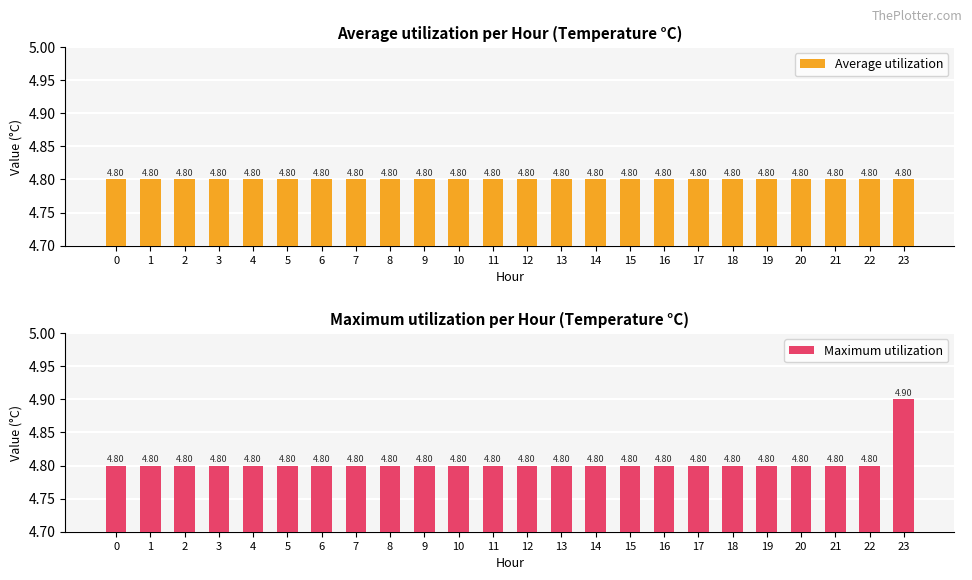

What is the lowest value of the Average utilization series?

4.8